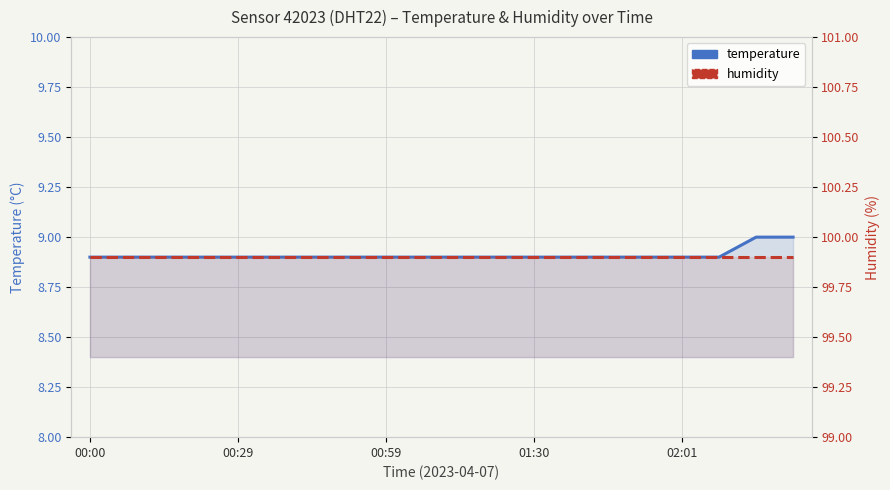

Is it true that temperature equals 2.7 at 14?

False